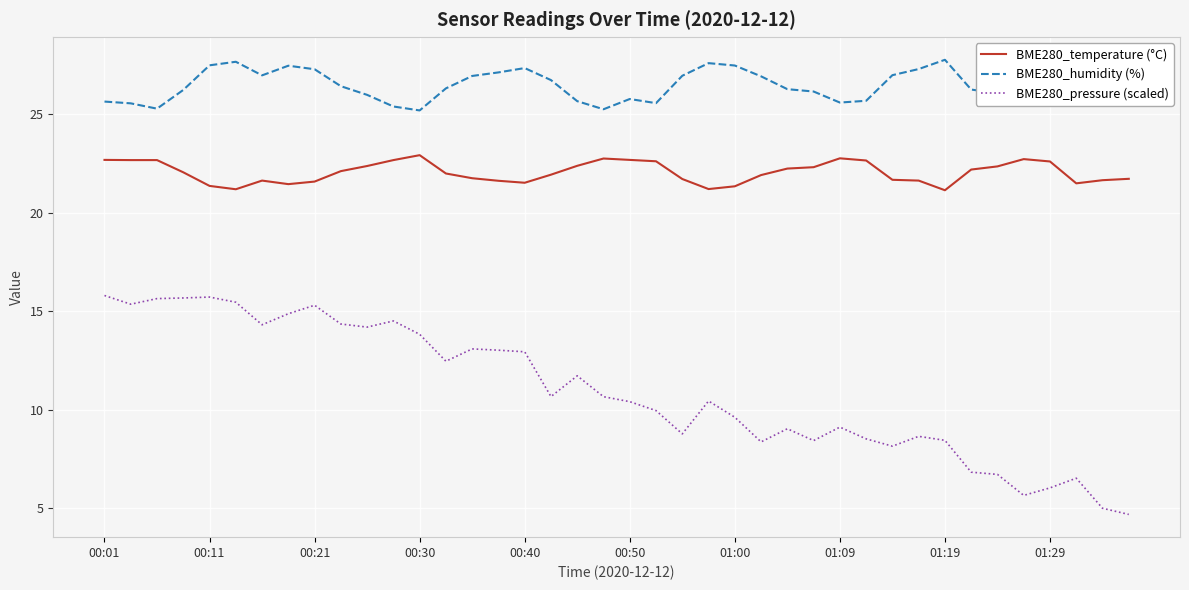

What is the difference between the maximum and minimum values in the BME280_humidity (%) series?

2.6